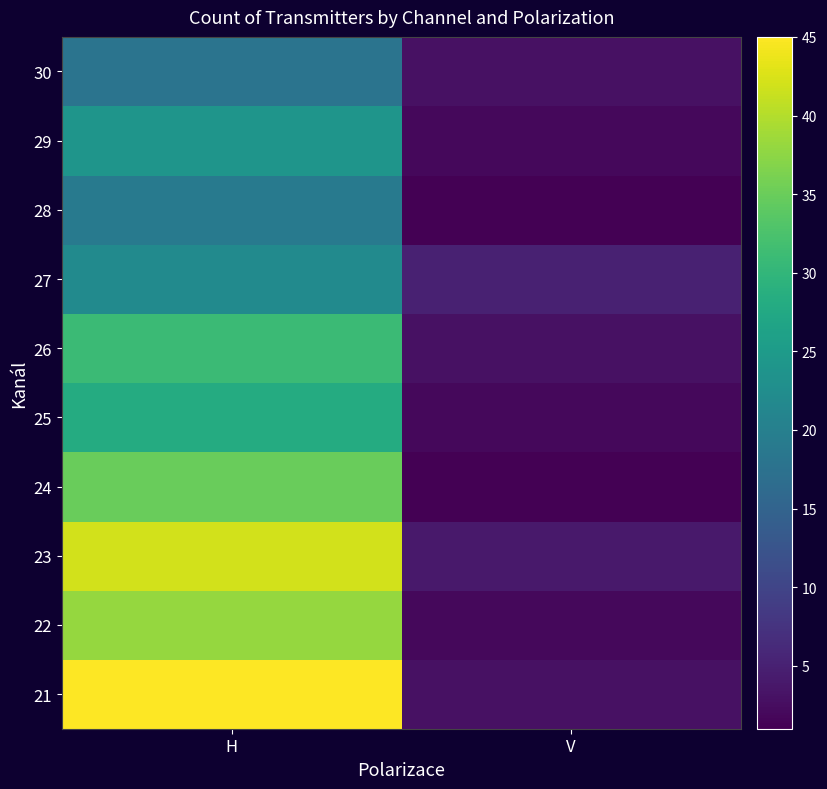

At which category is the sum across all series the highest?

H